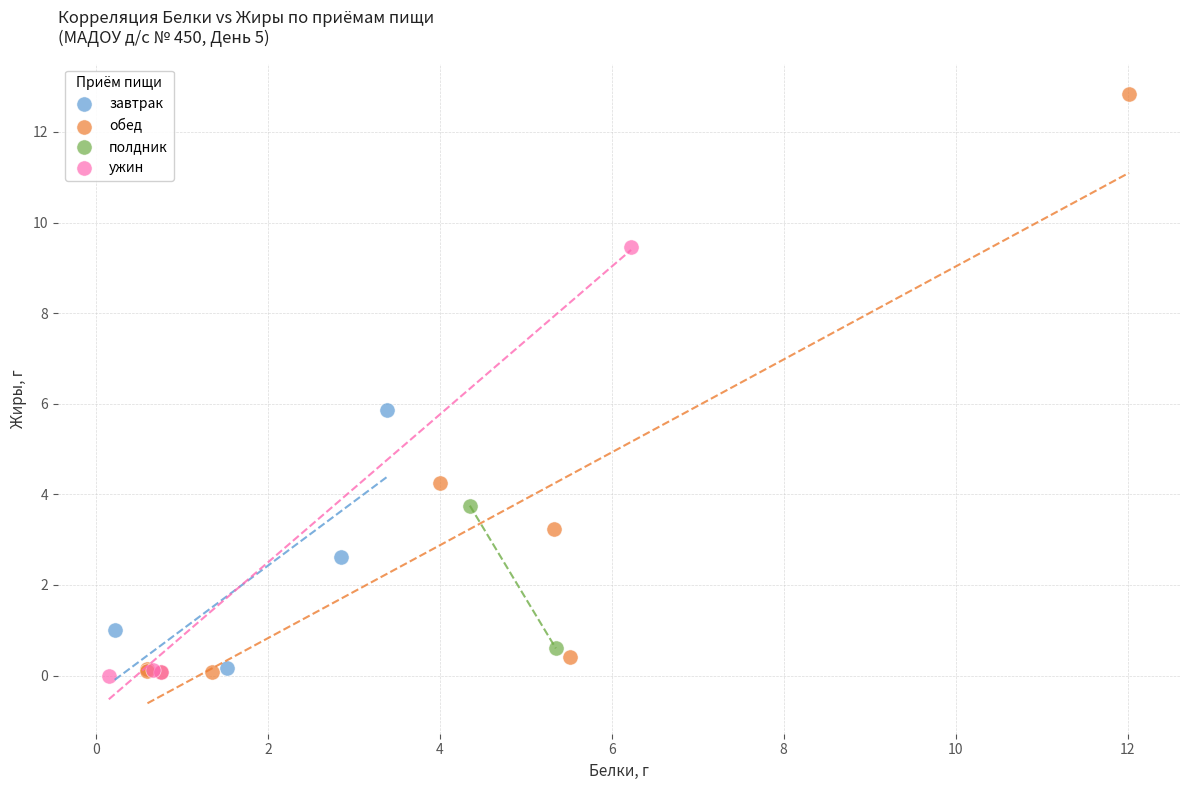

What are all the series names shown in the legend?

завтрак, обед, полдник, ужин